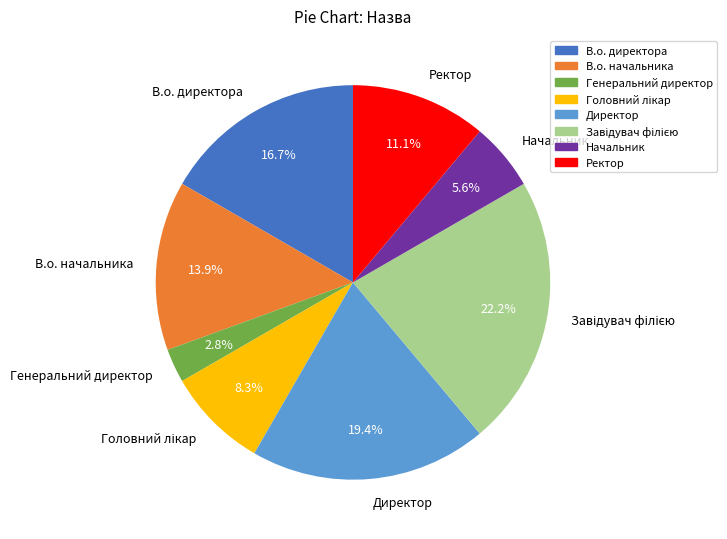

Which category has the smallest portion of the pie?

Генеральний директор